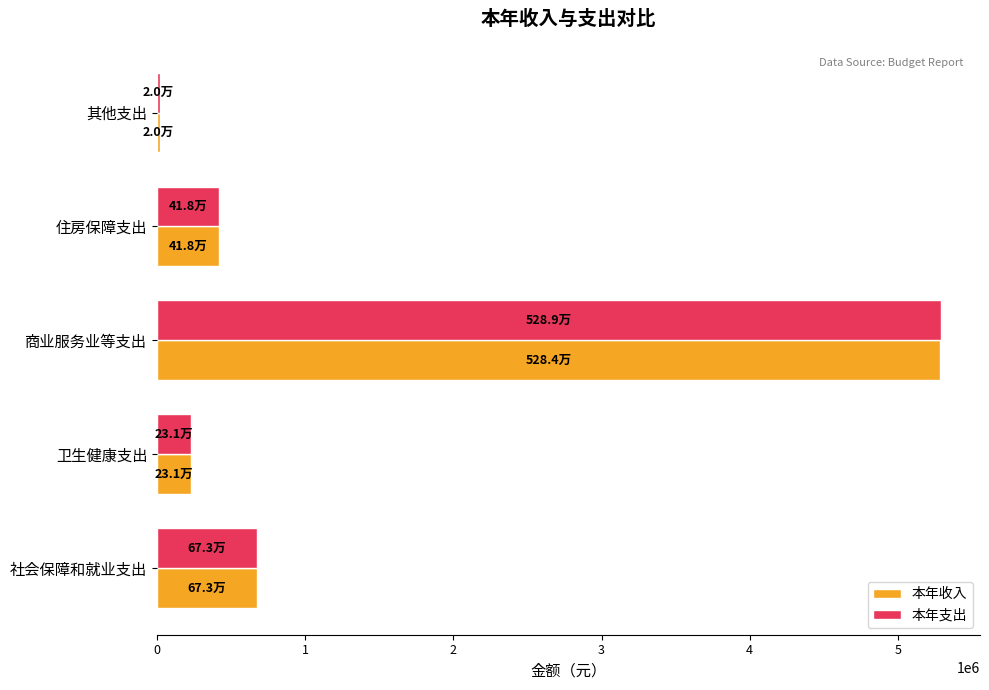

Is it true that 本年支出 equals 257879.7 at 社会保障和就业支出?

False